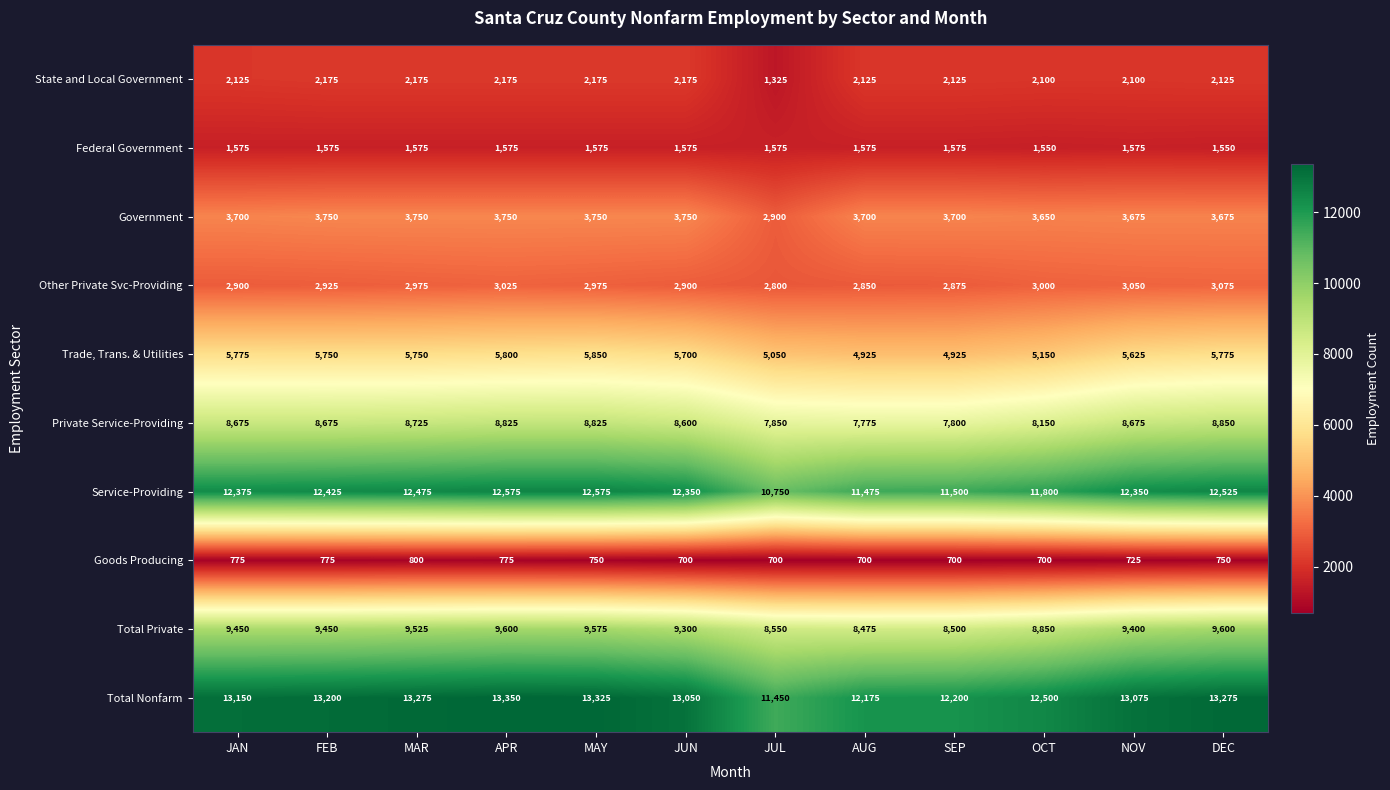

Which series has the largest total across all categories?

Total Nonfarm